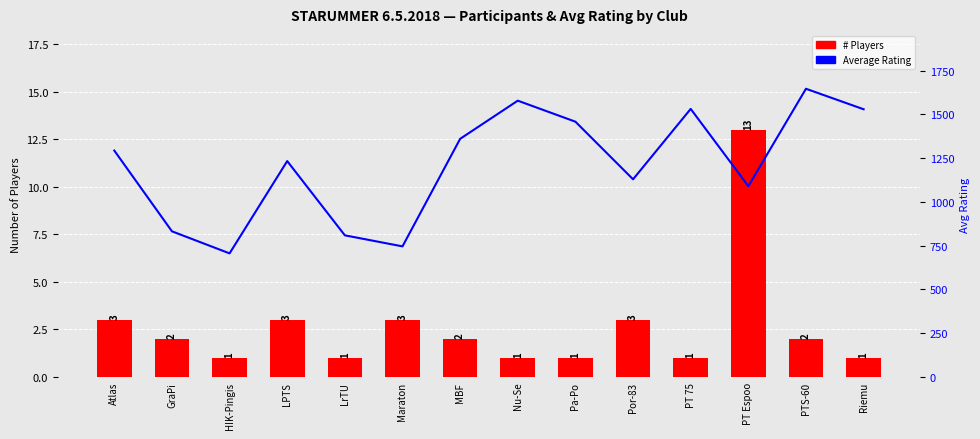

What is the average value of the # Players series?

3